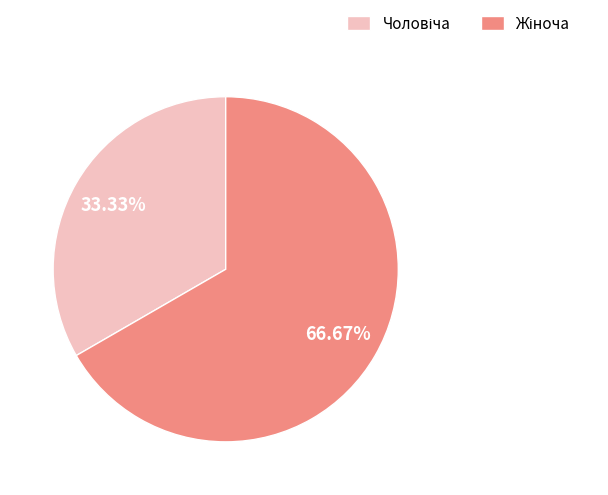

Is there any slice that represents more than half of the pie?

Yes